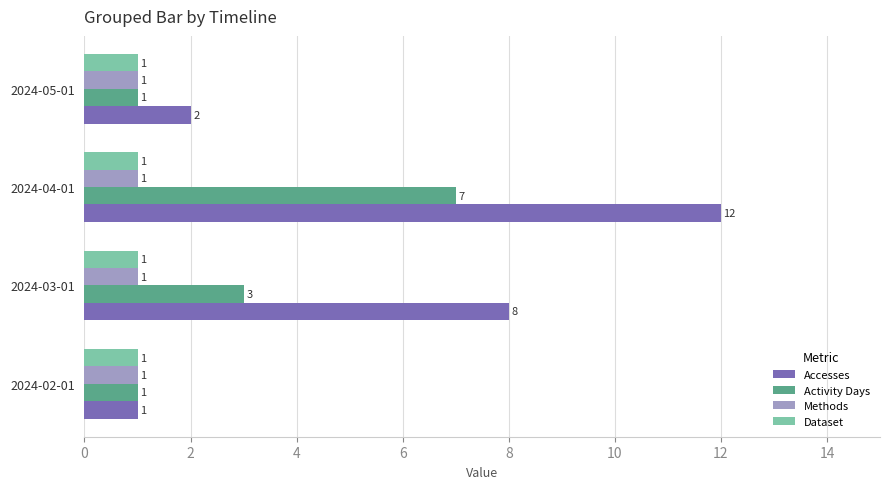

What is the difference between the Accesses values at 2024-03-01 and 2024-02-01?

7